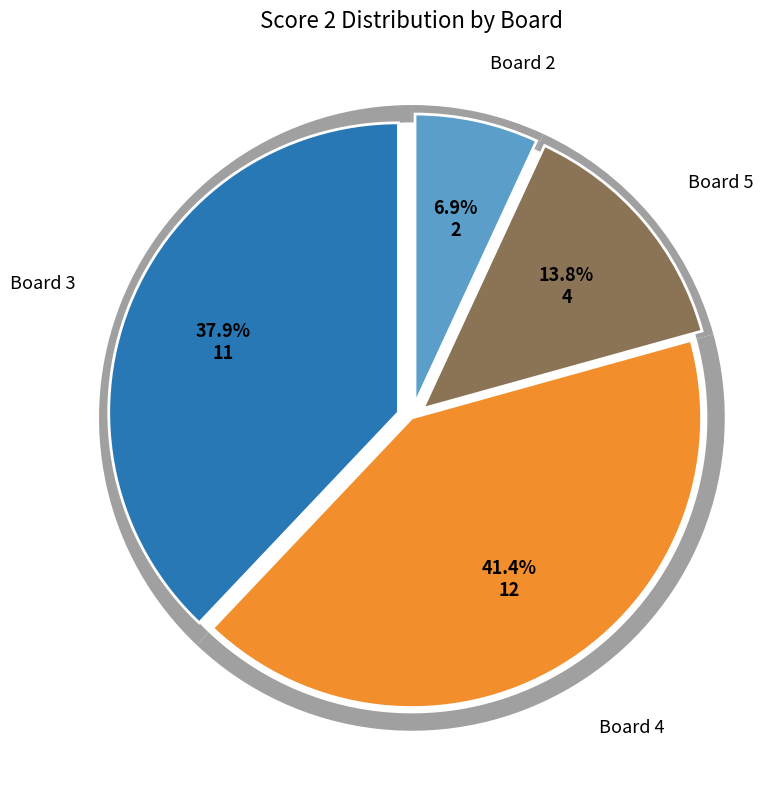

What is the change in value from Board 3 to Board 5?

-7